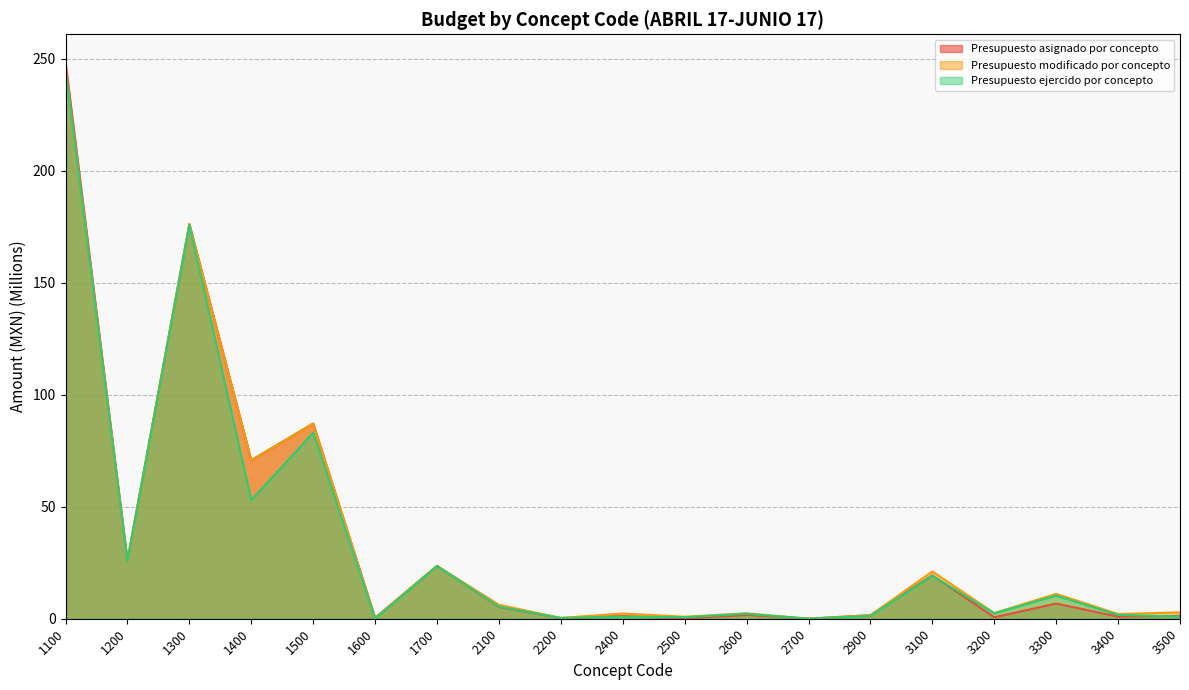

Which category has the lowest value in the Presupuesto asignado por concepto series?

2700